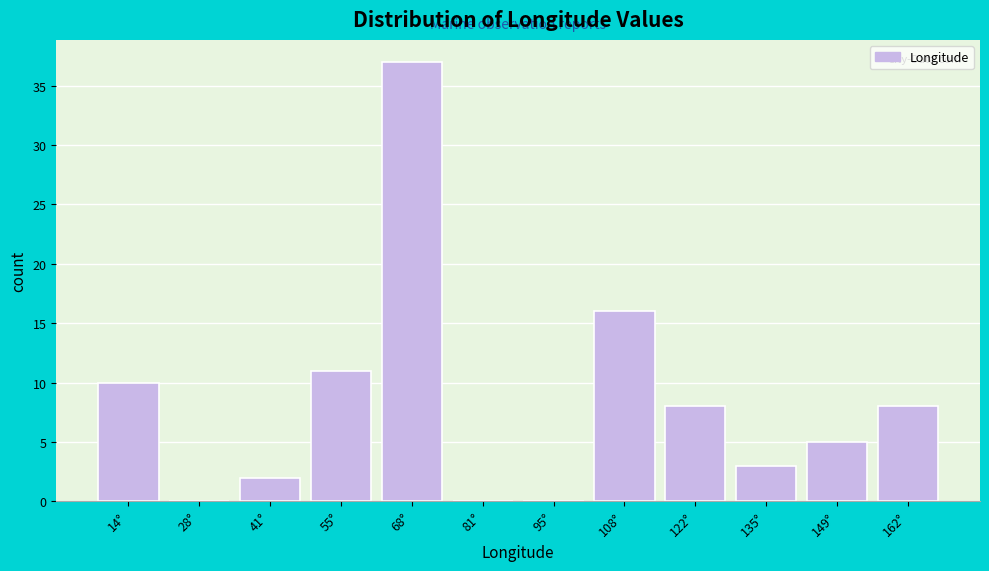

Reading left to right, extract all data points from this chart.

14°=10	28°=0	41°=2	55°=11	68°=37	81°=0	95°=0	108°=16	122°=8	135°=3	149°=5	162°=8